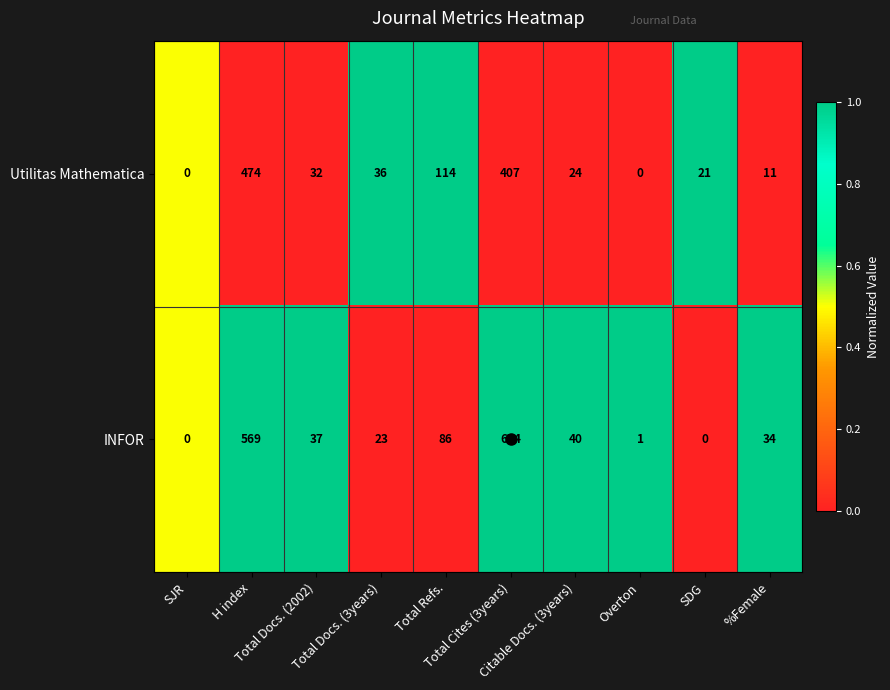

Rank the series by their average value, from lowest to highest.

Utilitas Mathematica, INFOR